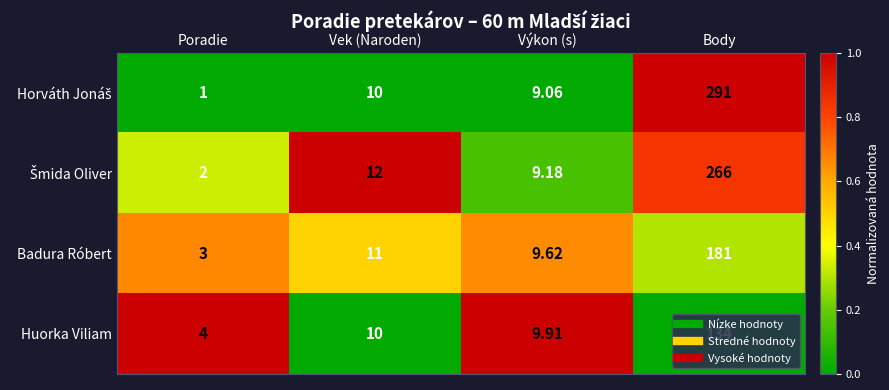

At which category is the sum across all series the highest?

Body